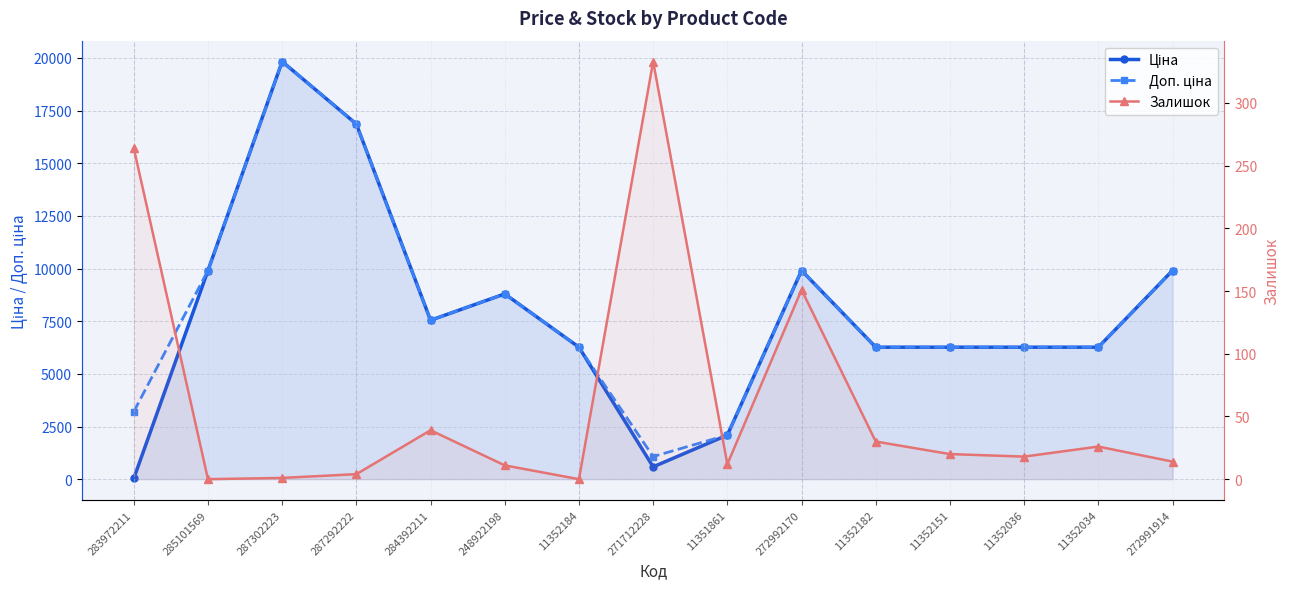

Reading right to left, list all the values displayed in this chart.

Ціна: 272991914=9908.5	11352034=6266.7	11352036=6266.7	11352151=6266.7	11352182=6266.7	272992170=9908.5	11351861=2094.3	271712228=586.0	11352184=6266.7	248922198=8797.6	284392211=7545.9	287292222=16863.2	287302223=19831.1	285101569=9908.5	283972211=32.0
Доп. ціна: 272991914=9908.5	11352034=6266.7	11352036=6266.7	11352151=6266.7	11352182=6266.7	272992170=9908.5	11351861=2094.0	271712228=1074.5	11352184=6266.7	248922198=8797.6	284392211=7545.9	287292222=16863.2	287302223=19831.1	285101569=9908.5	283972211=3205.0
Залишок: 272991914=14.0	11352034=26.0	11352036=18.0	11352151=20.0	11352182=30.0	272992170=151.0	11351861=12.0	271712228=333.0	11352184=0.0	248922198=11.0	284392211=39.0	287292222=4.0	287302223=1.0	285101569=0.0	283972211=264.0